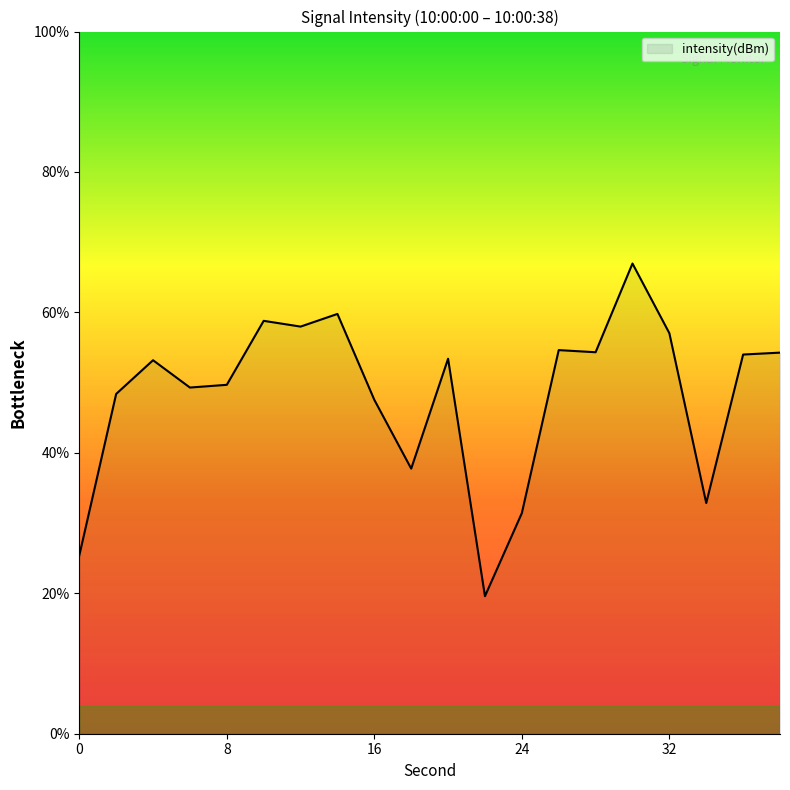

What is the smallest value displayed?

19.6